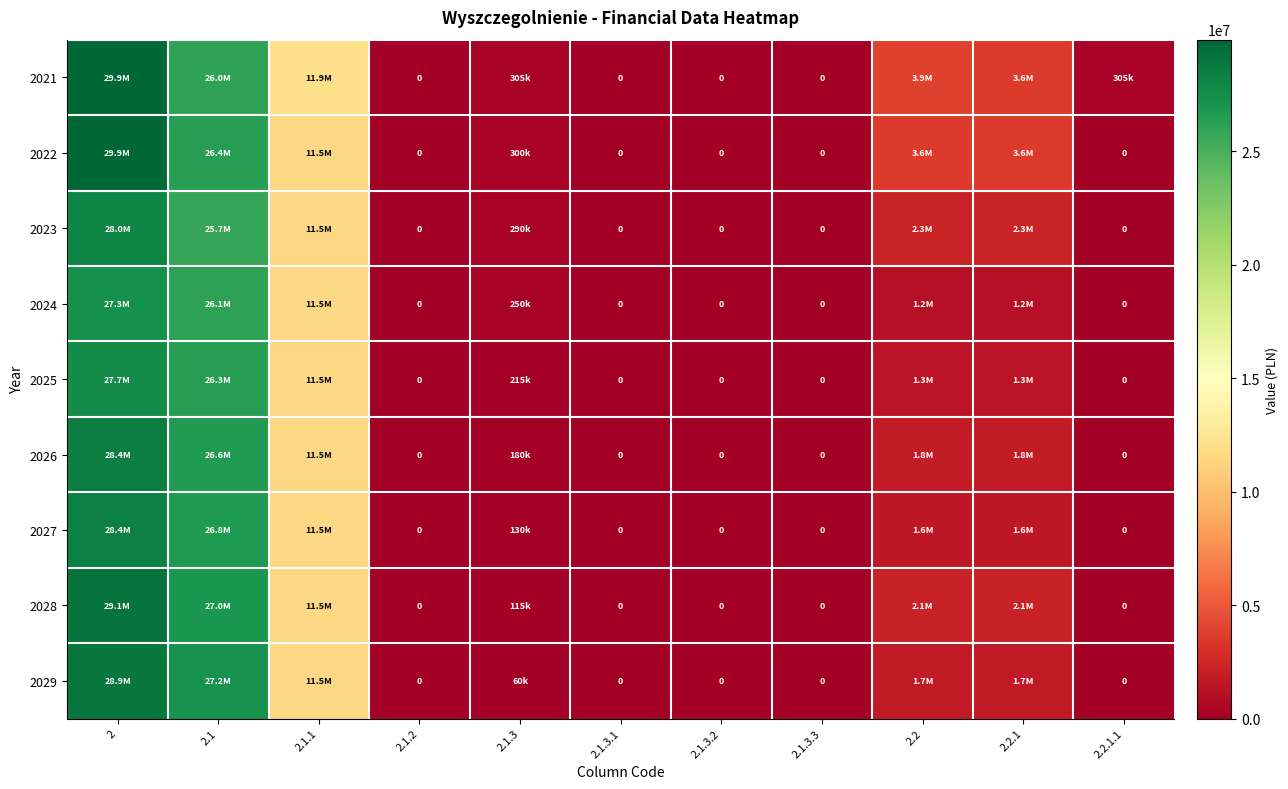

The 2025 series shows 16726948.4 at 2.1.1. True or false?

False